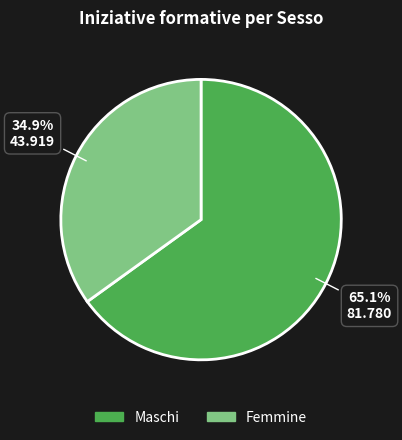

What is the ratio of the value at Femmine to the value at Maschi?

0.5